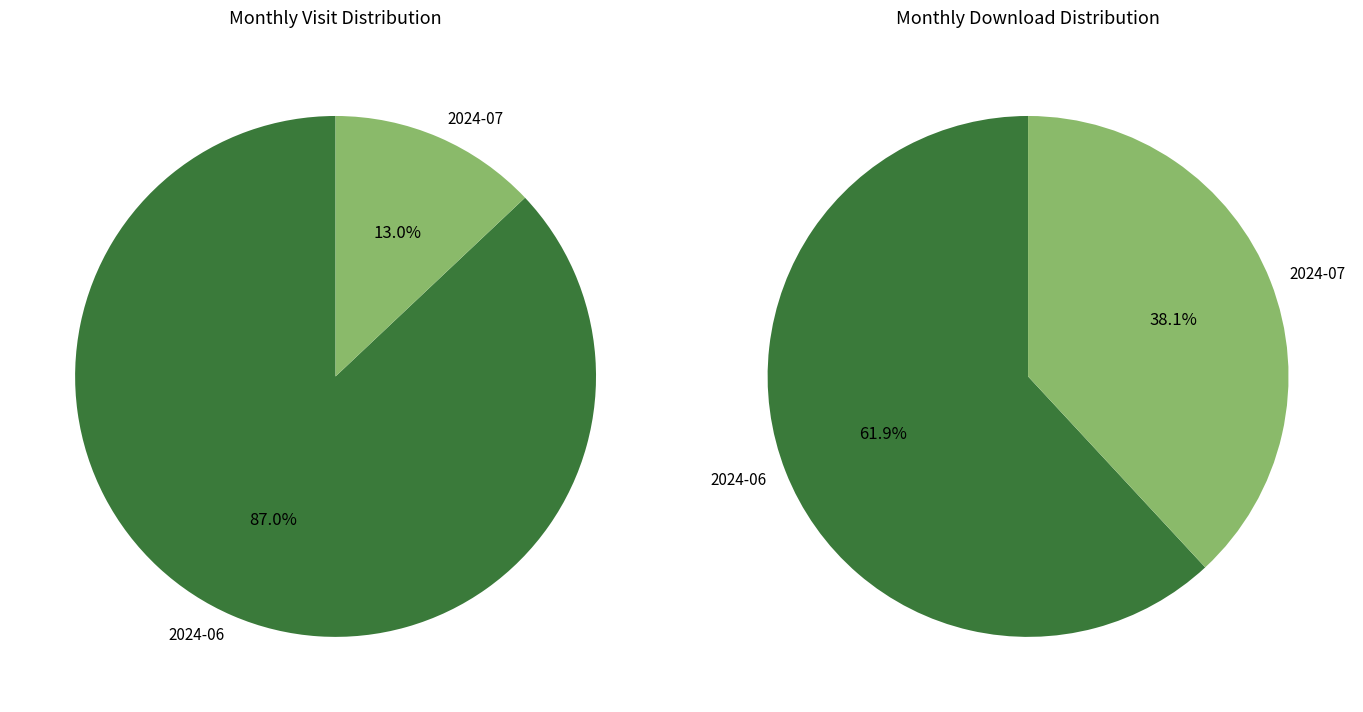

To the nearest percent, what is the average slice percentage?

50%